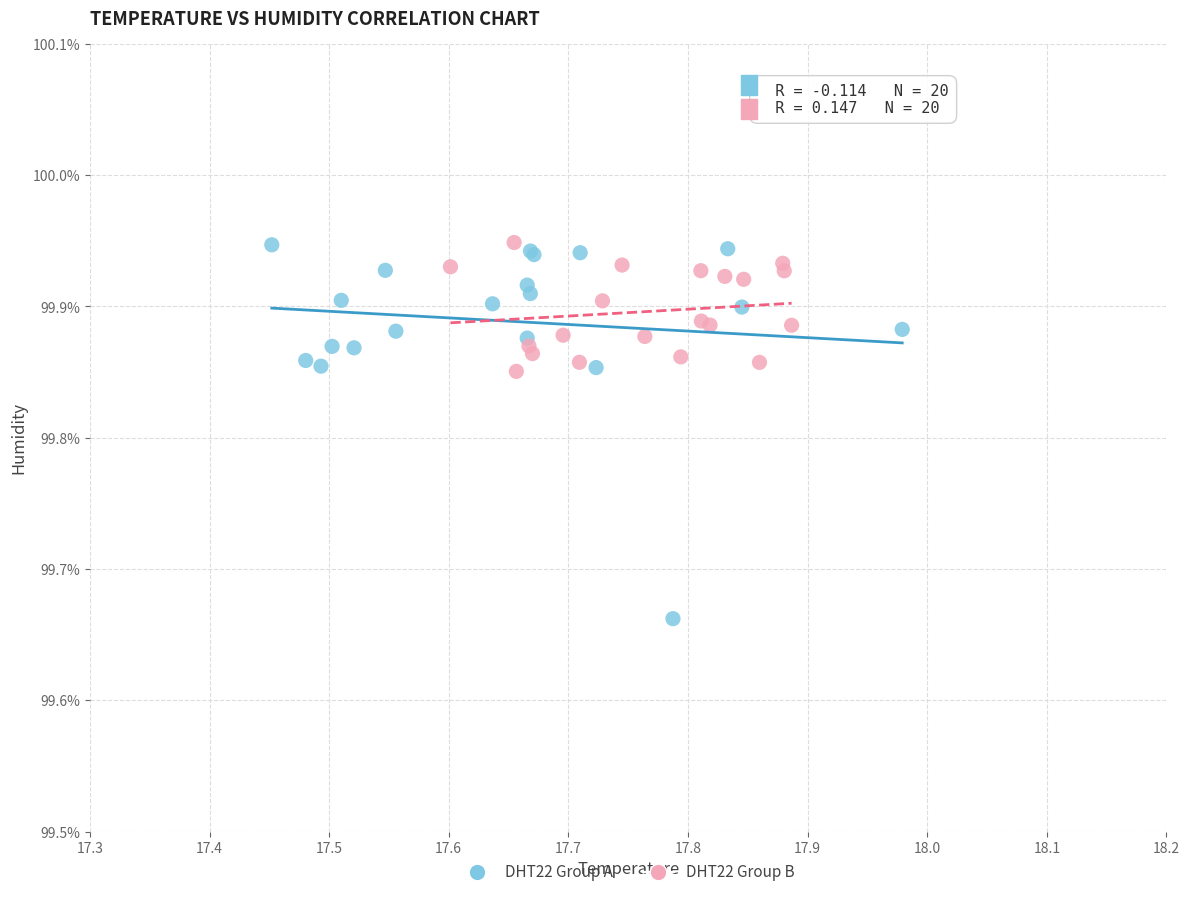

Which series reaches the minimum Y coordinate?

DHT22 Group A